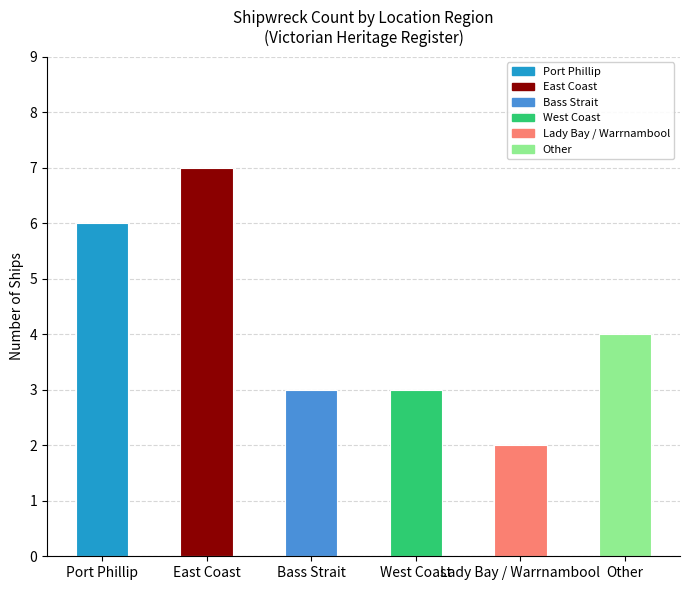

What is the value of the 6th bar from the left?

4